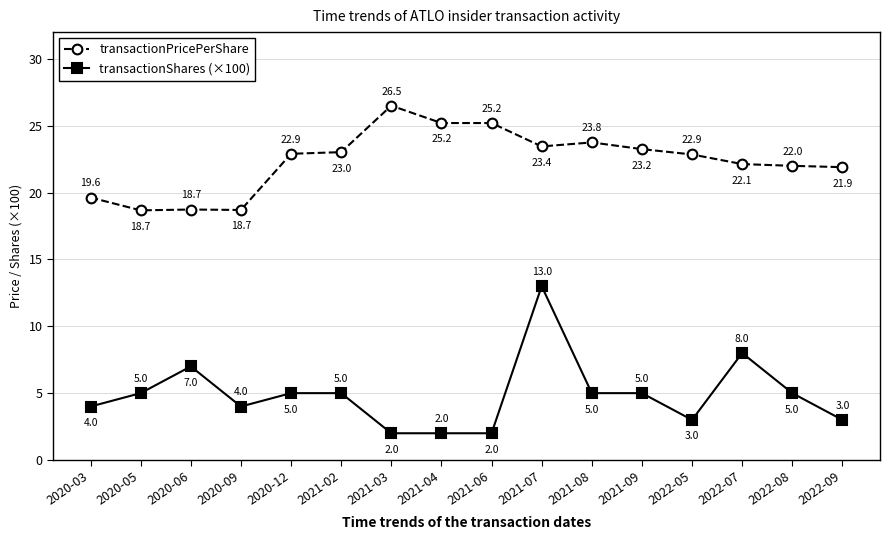

True or false: transactionShares (×100) and transactionPricePerShare intersect in this chart.

False